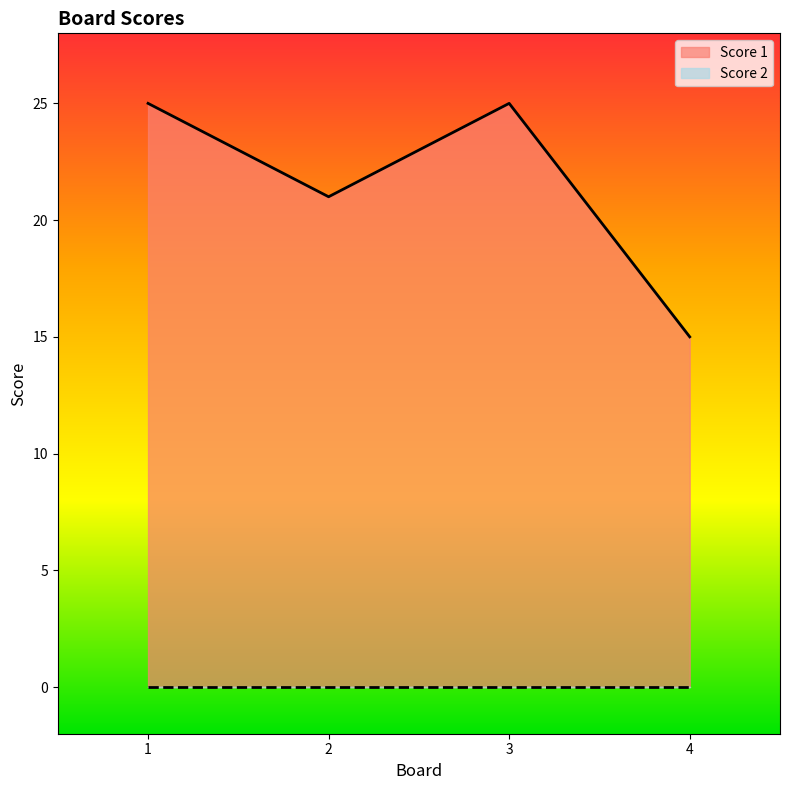

Between 3 and 4, which is larger?

3